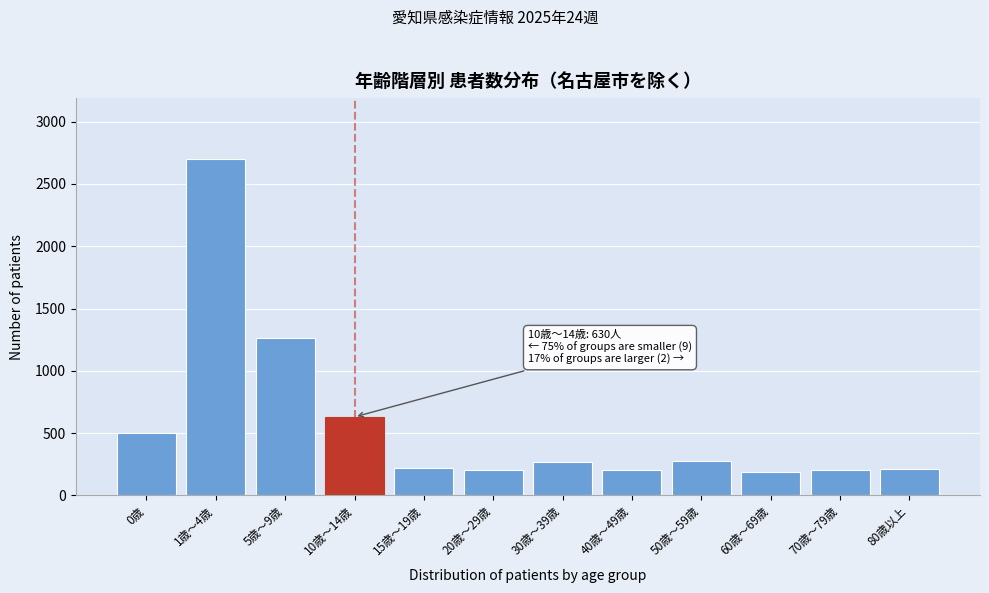

What is the minimum value shown in the chart?

191